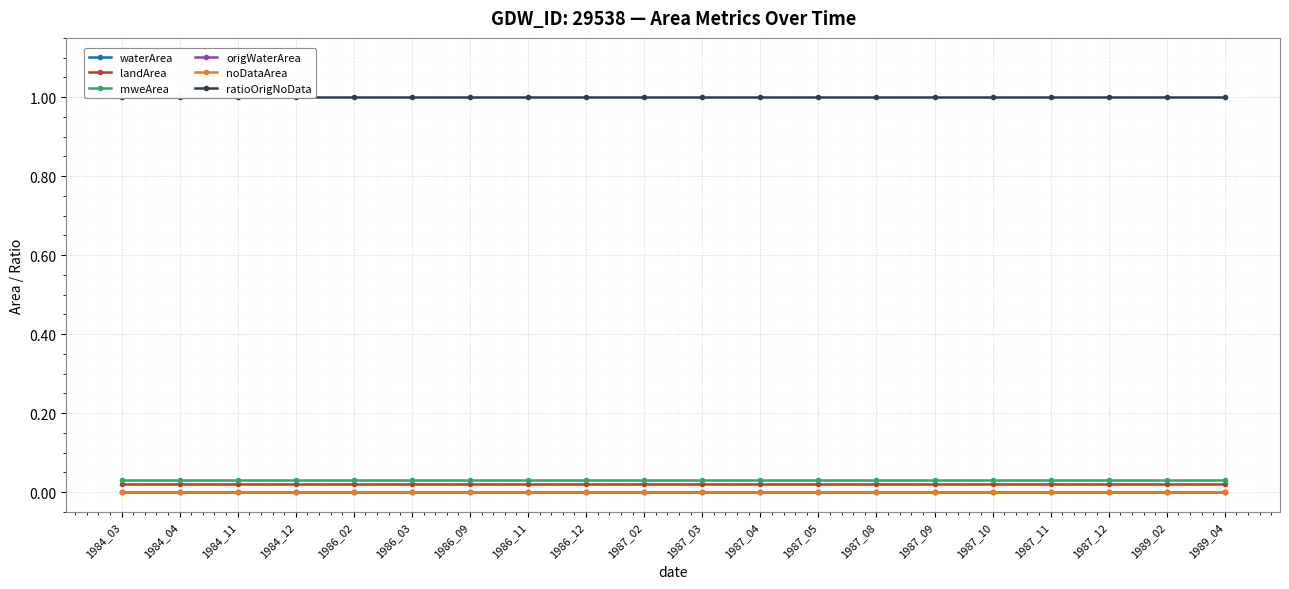

How many lines are shown in the chart?

6